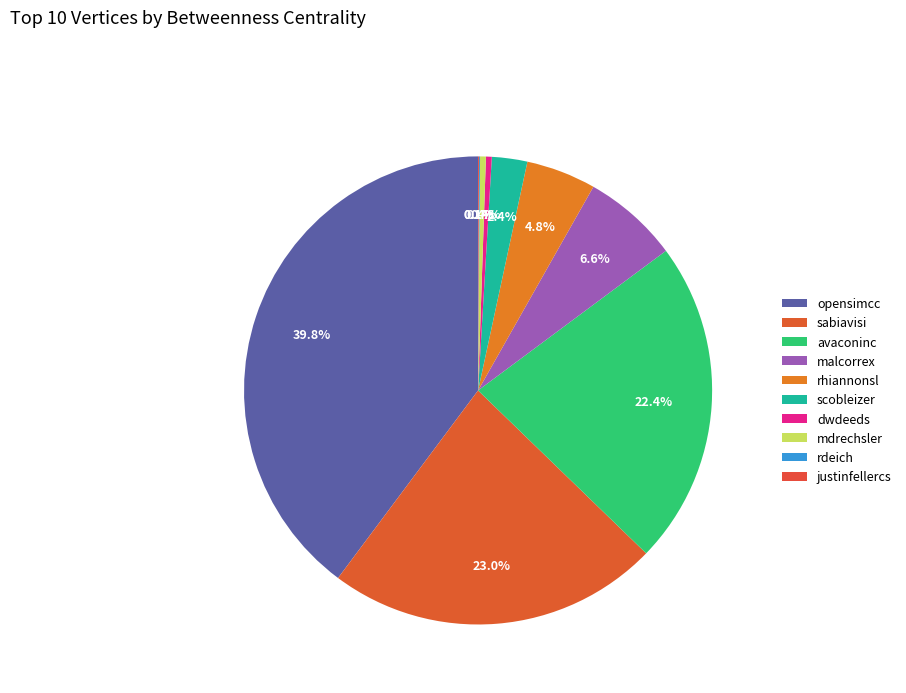

To the nearest percent, what is the difference between the largest and smallest slice percentages?

40%